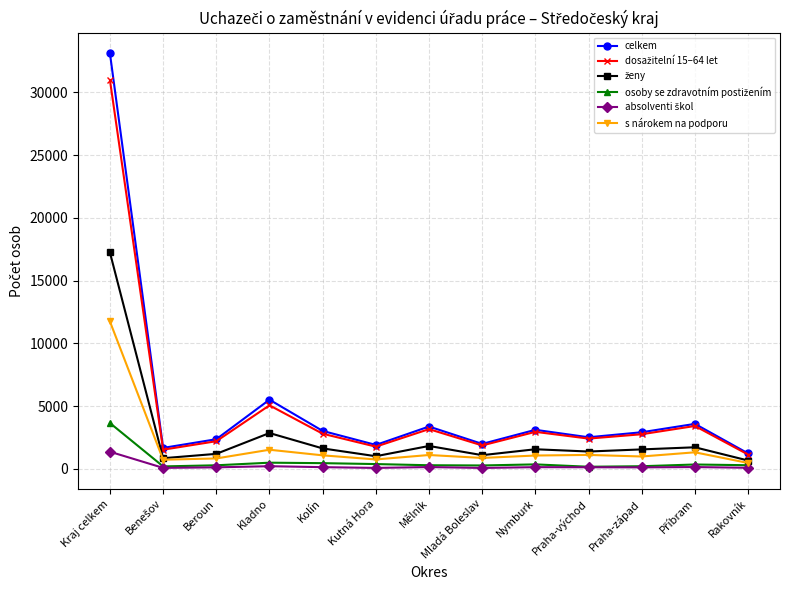

Is it true that celkem equals 4969 at Praha-západ?

False